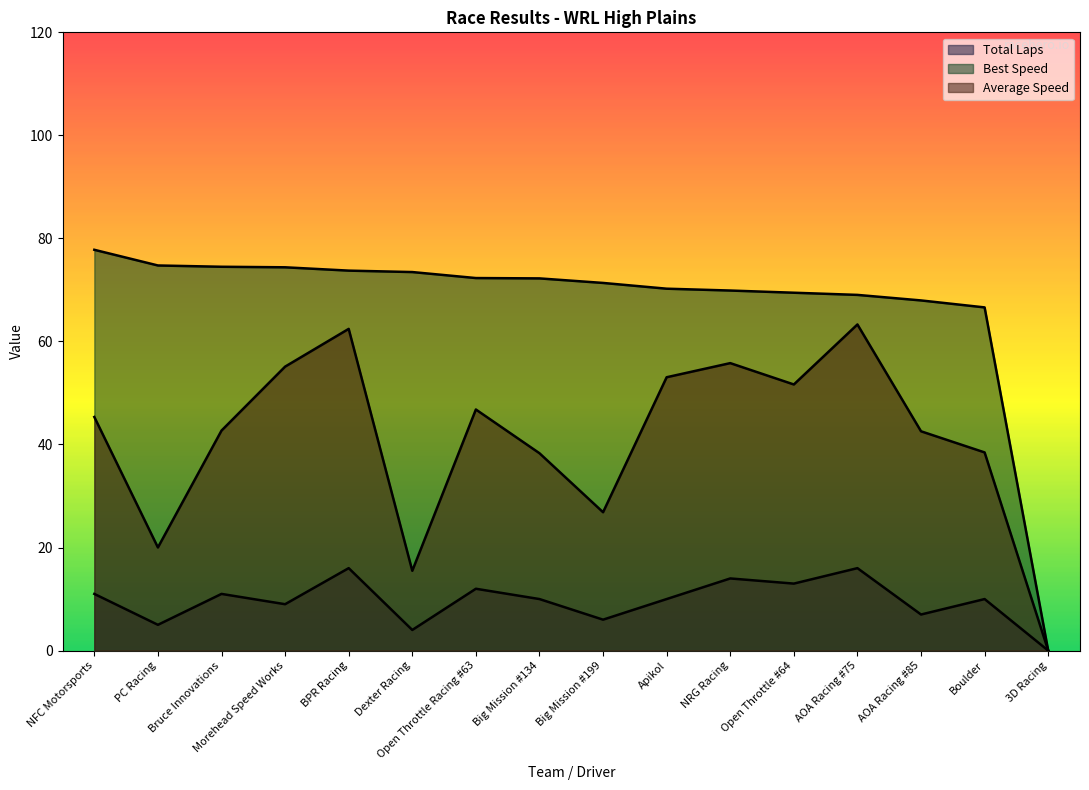

True or false: Best Speed has more than 1 interior local peaks.

False